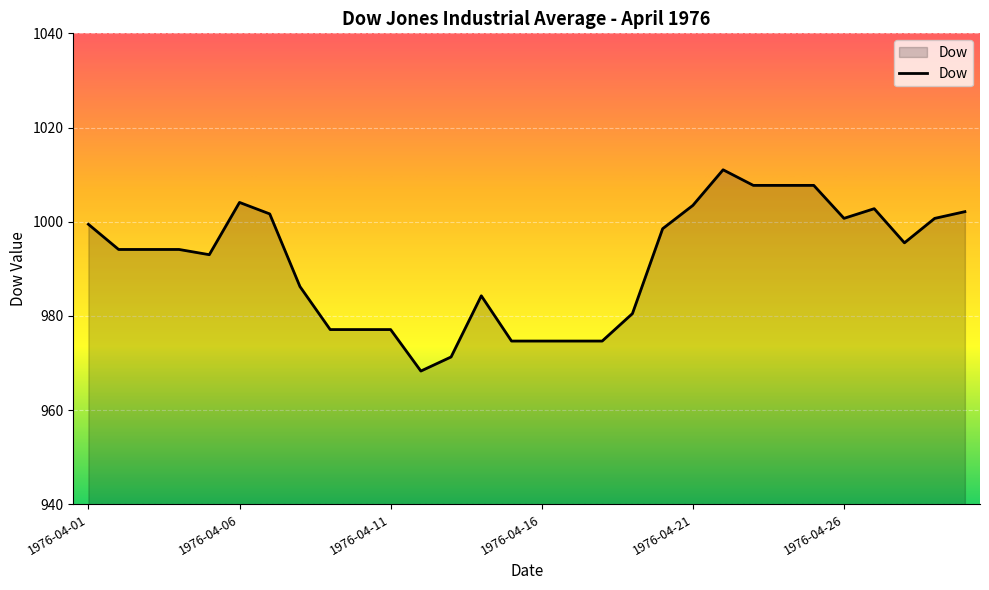

What is the difference between the maximum and minimum values?

42.7